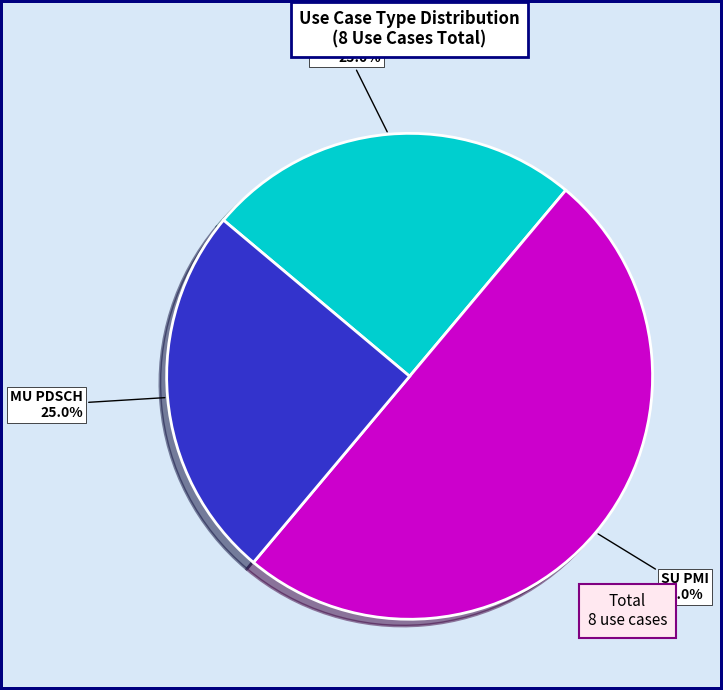

Count the number of slices in the pie.

3